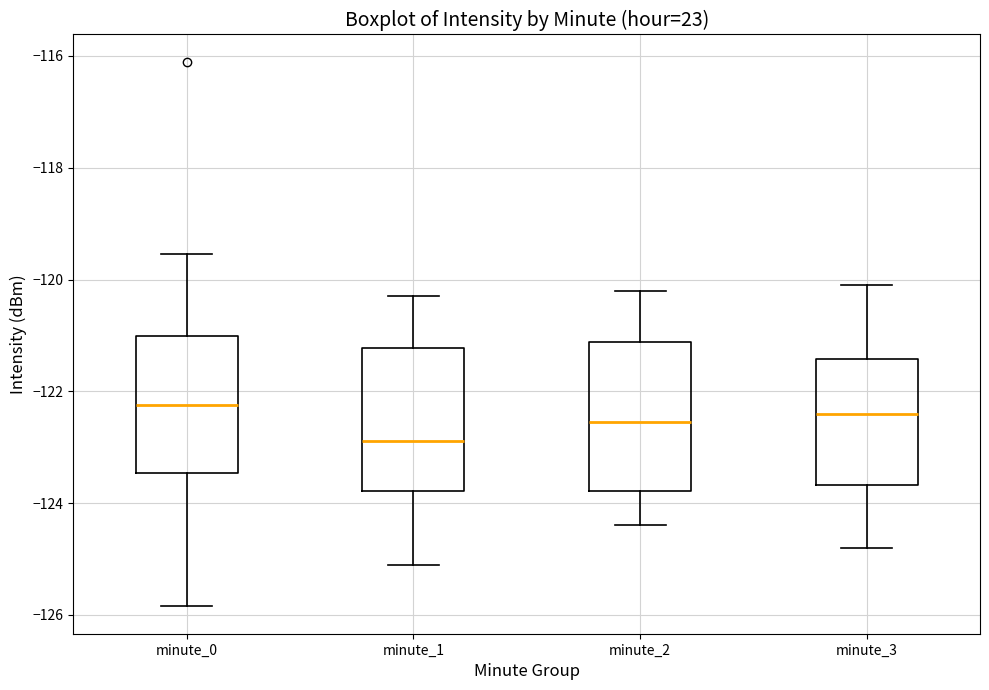

Where is the lower edge of the box for minute_2 on the y-axis? The values are not printed on the chart, so give them approximately, as read against the axis.

-123.8